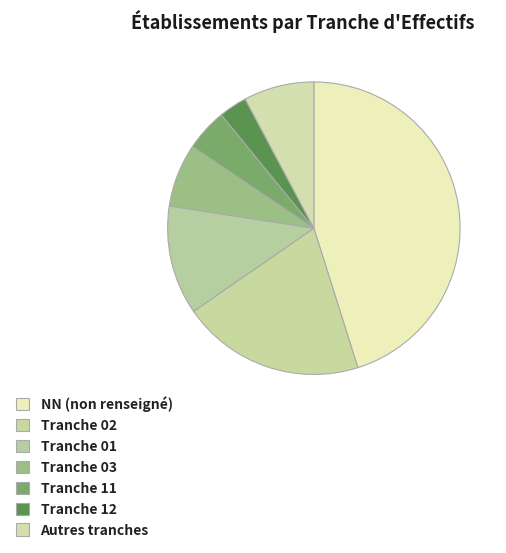

Is there a majority slice in this chart?

No